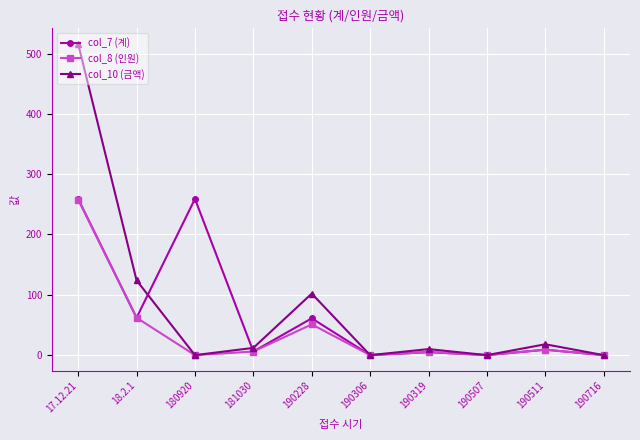

What is the label of the 7th point from the left?

190319